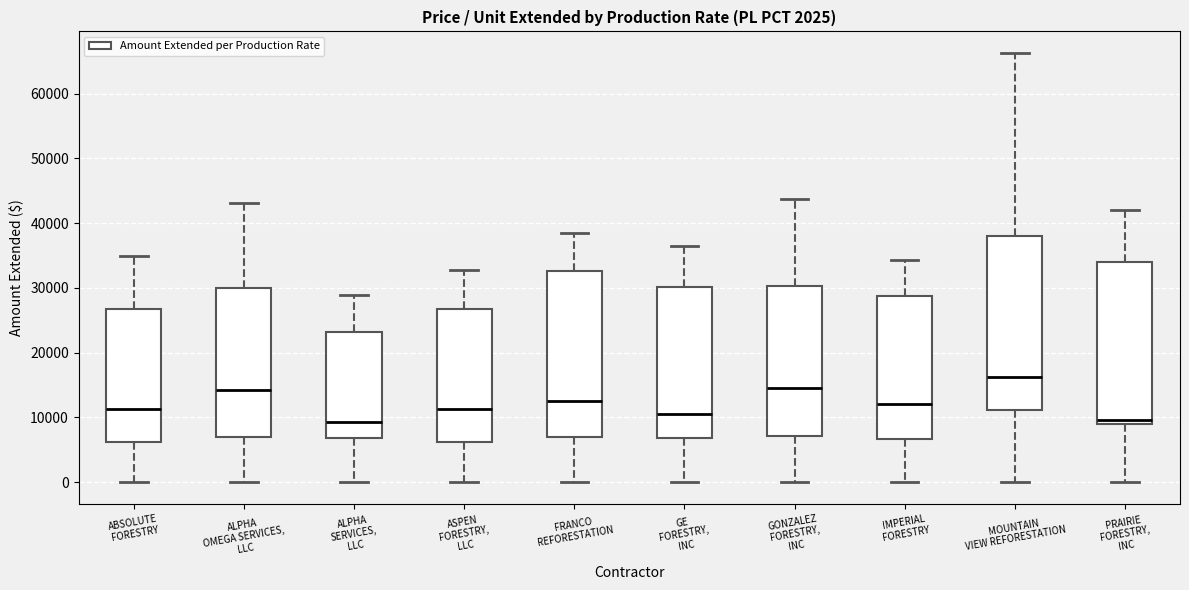

Reading left to right, read every box against the y-axis: the position of its median line, the range the box covers, and the ends of its whiskers. The values are not printed on the chart, so give them approximately, as read against the axis.

ABSOLUTE FORESTRY: median 11000, box 6000 to 27000, whiskers 0 to 35000
ALPHA OMEGA SERVICES, LLC: median 14000, box 7000 to 30000, whiskers 0 to 43000
ALPHA SERVICES, LLC: median 9000, box 7000 to 23000, whiskers 0 to 29000
ASPEN FORESTRY, LLC: median 11000, box 6000 to 27000, whiskers 0 to 33000
FRANCO REFORESTATION: median 12000, box 7000 to 33000, whiskers 0 to 38000
GE FORESTRY, INC: median 10000, box 7000 to 30000, whiskers 0 to 36000
GONZALEZ FORESTRY, INC: median 15000, box 7000 to 30000, whiskers 0 to 44000
IMPERIAL FORESTRY: median 12000, box 7000 to 29000, whiskers 0 to 34000
MOUNTAIN VIEW REFORESTATION: median 16000, box 11000 to 38000, whiskers 0 to 66000
PRAIRIE FORESTRY, INC: median 10000, box 9000 to 34000, whiskers 0 to 42000